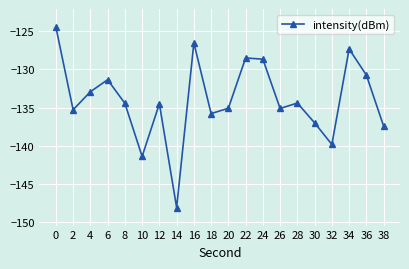

Which has a higher value, 6 or 18?

6